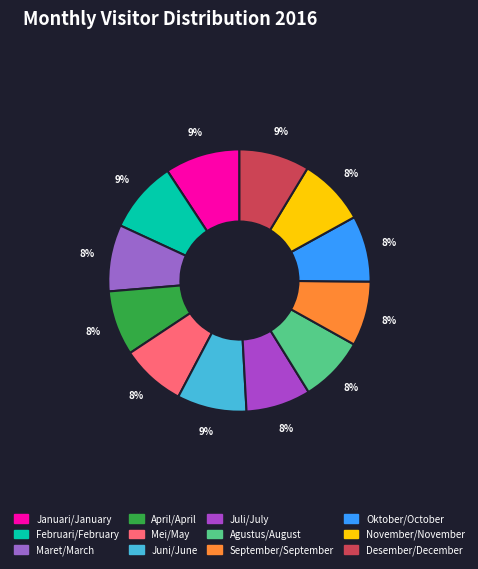

Does any single category account for the majority?

No